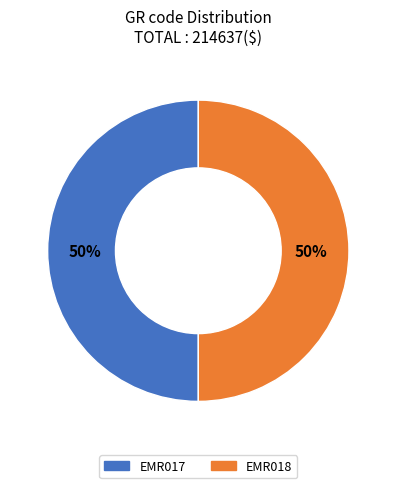

How many slices are in this pie chart?

2